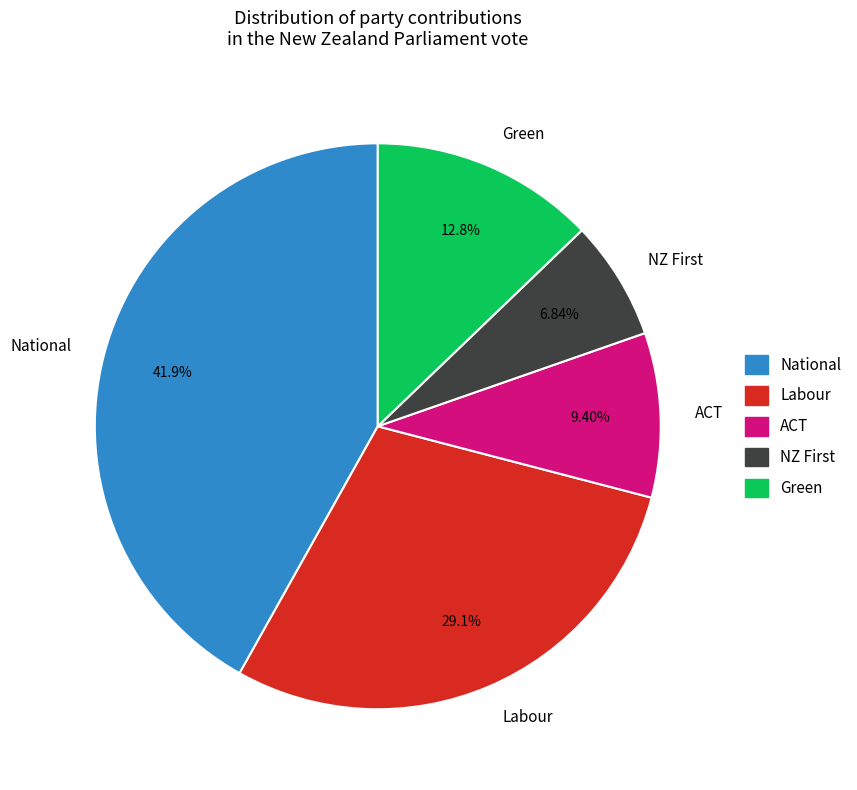

Is there a majority slice in this chart?

No